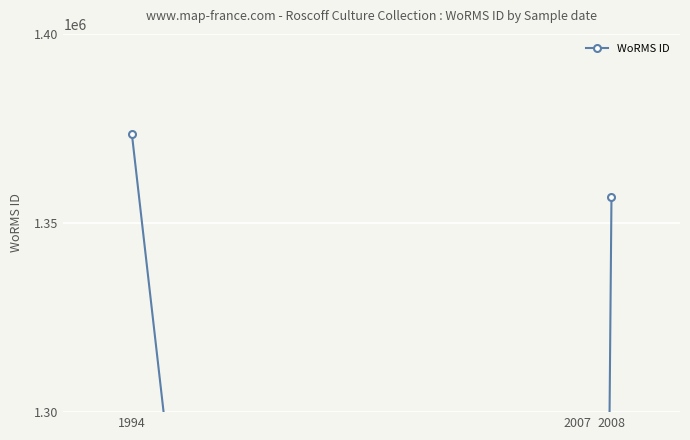

What is the maximum value shown in the chart?

1373544